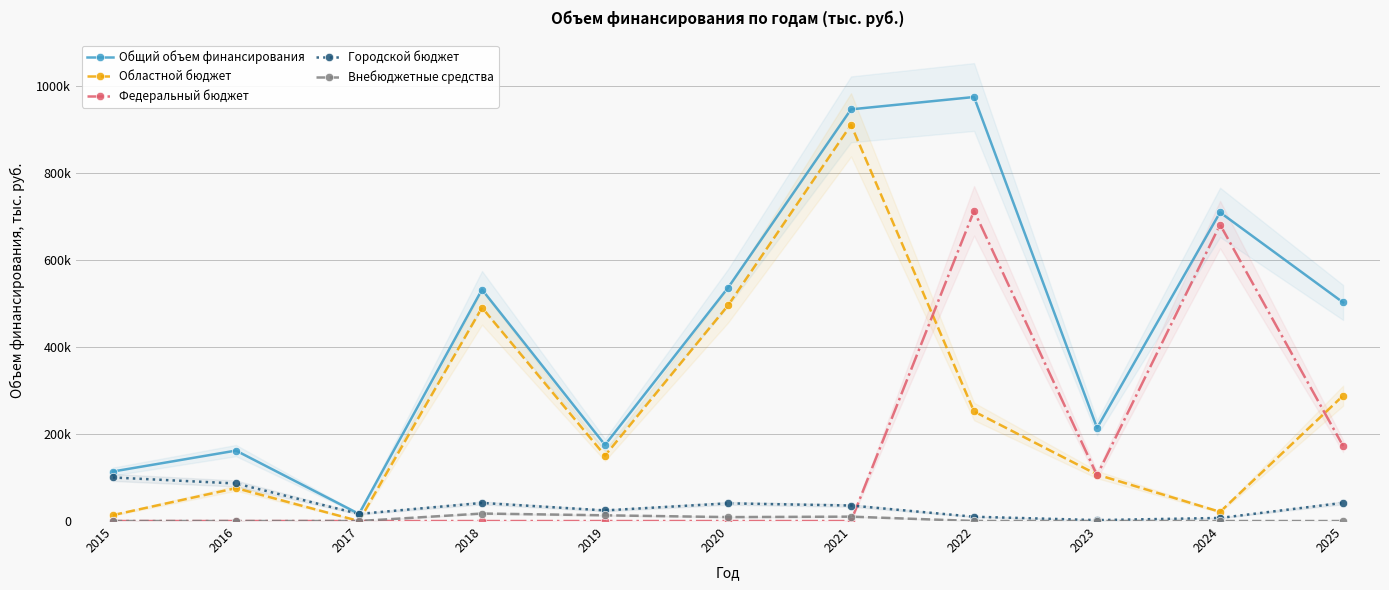

At which category does Общий объем финансирования reach its first local valley?

2017